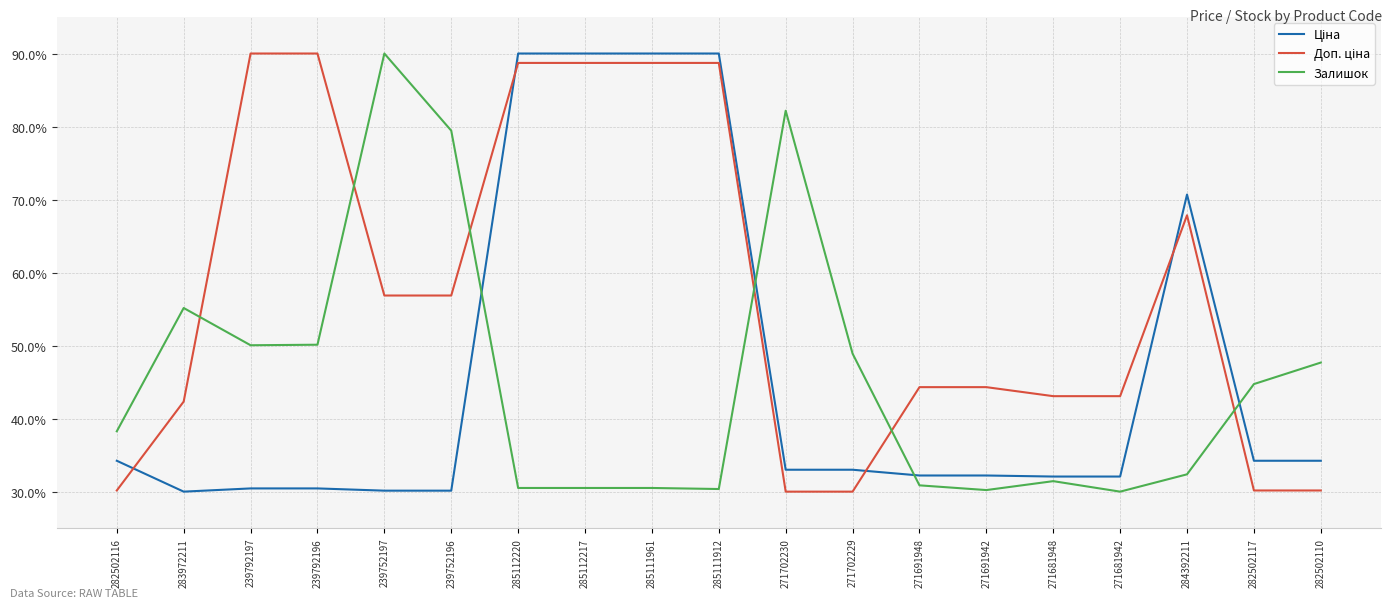

The value of Залишок at 271681942 is 30.0. True or false?

True